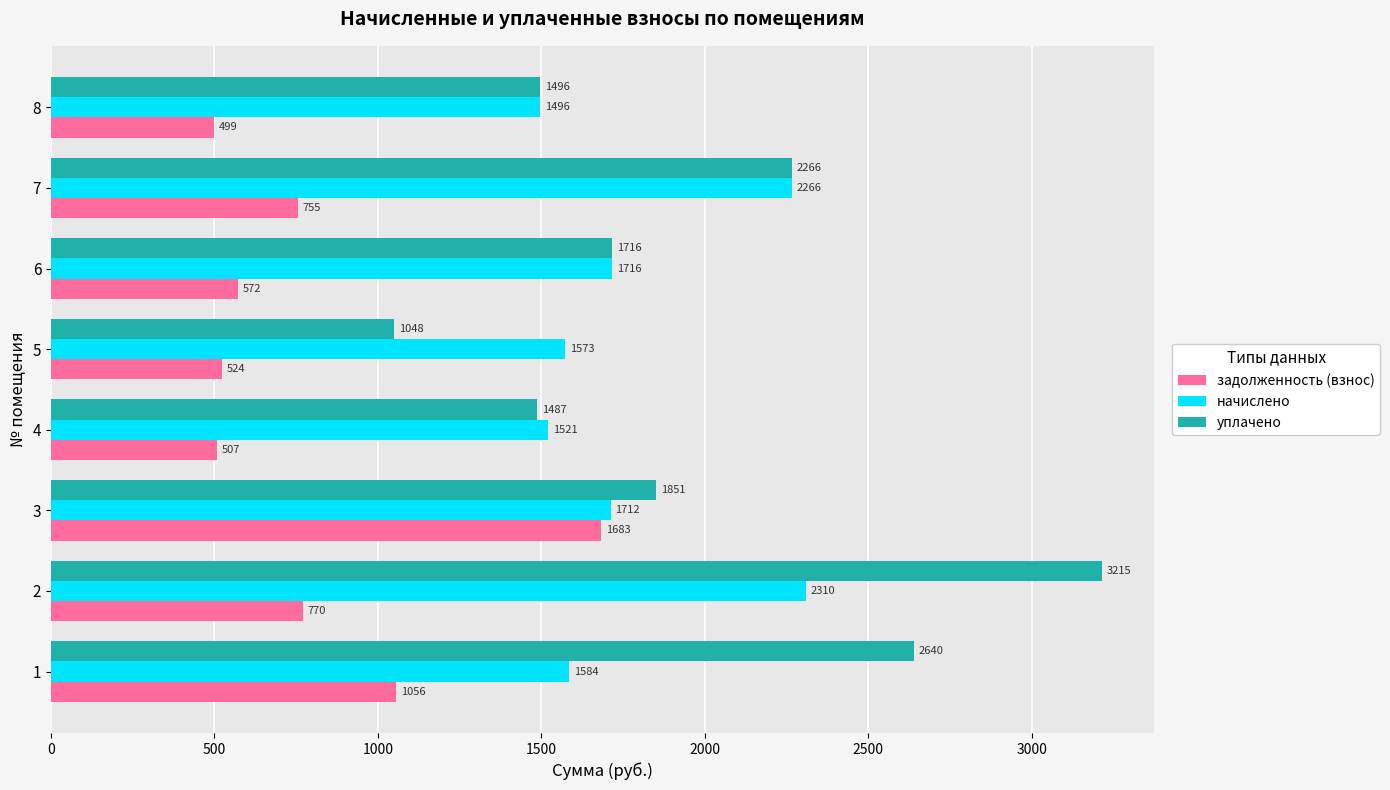

How many values in the задолженность (взнос) series exceed 755?

4